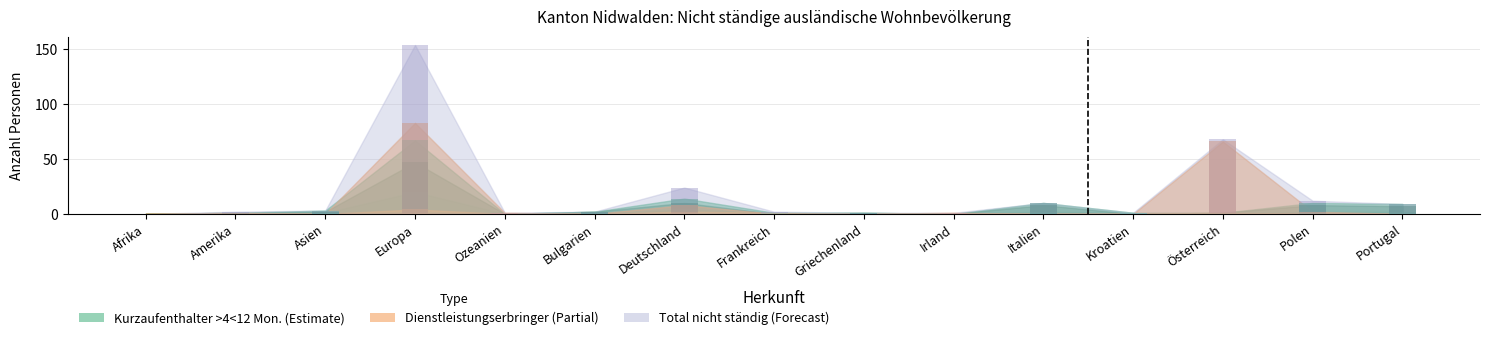

Which series has the largest total across all categories?

Total nicht ständig